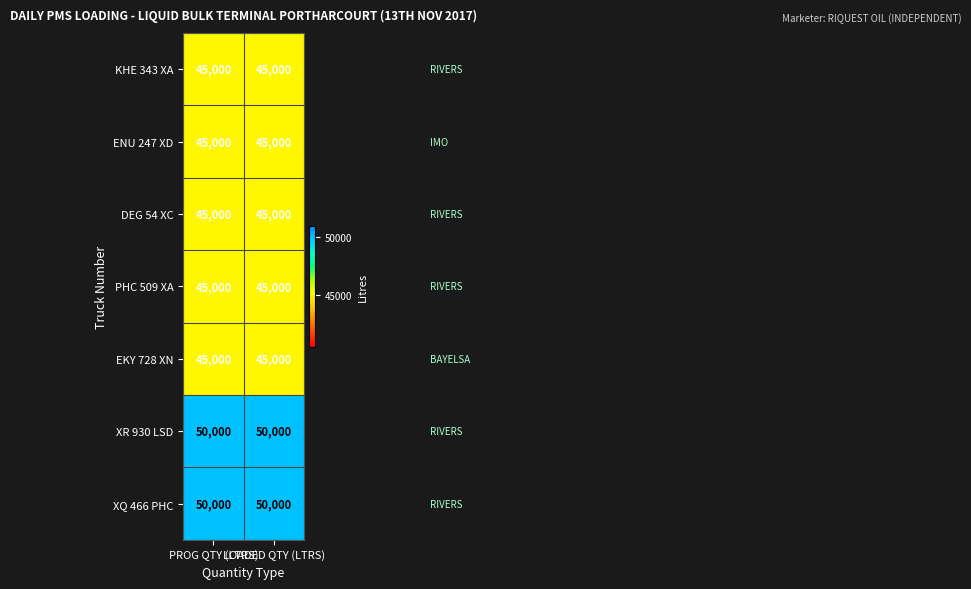

What is the sum of all DEG 54 XC values?

90000